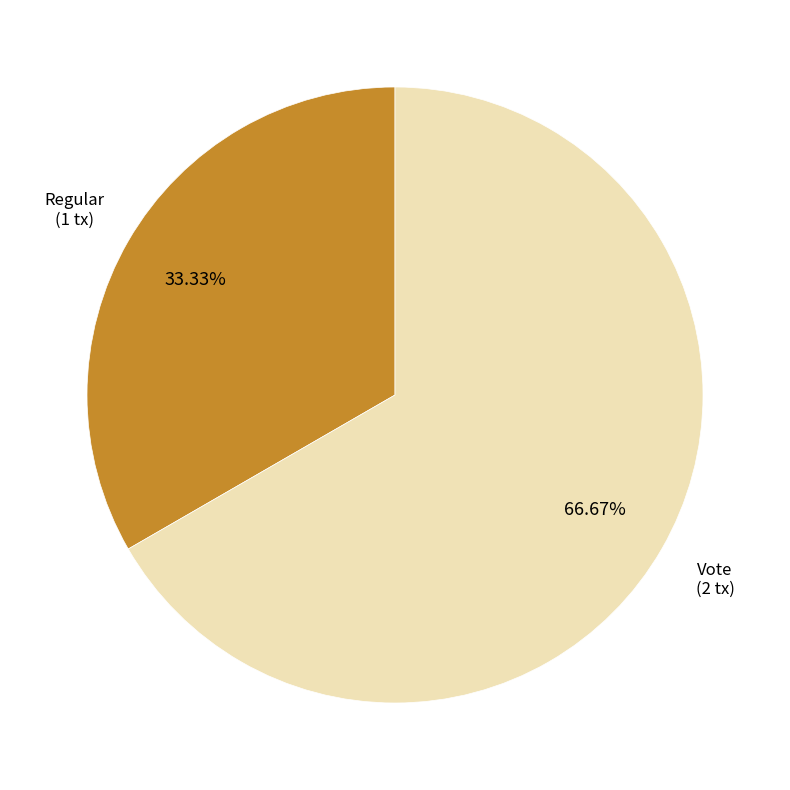

Is there a majority slice in this chart?

Yes